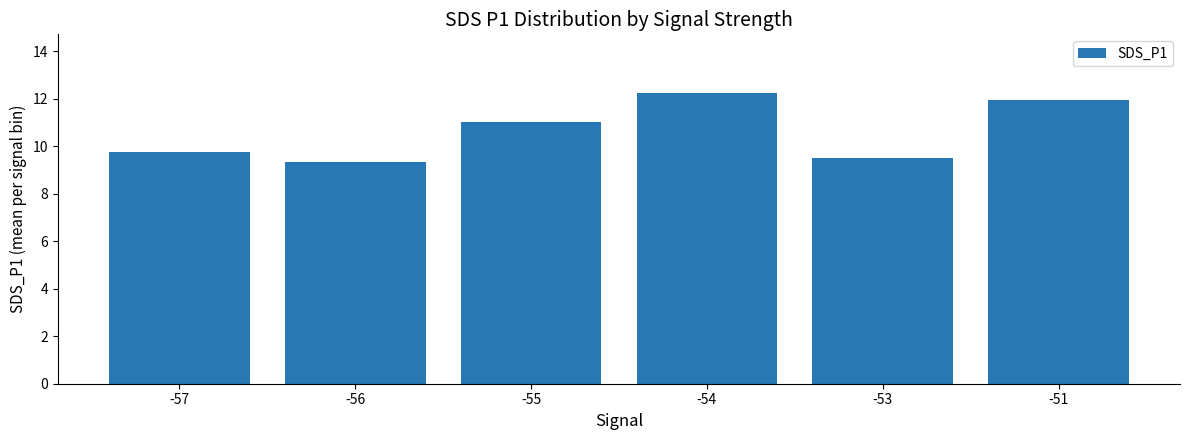

What is the value of the 3rd bar from the left?

11.0